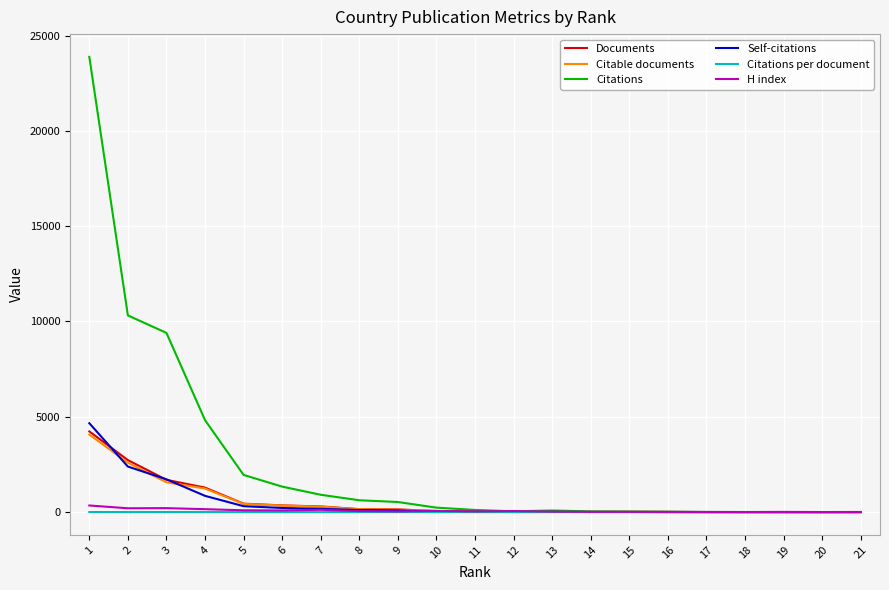

Is the value of H index at 7 greater than the value of Documents at 3?

No